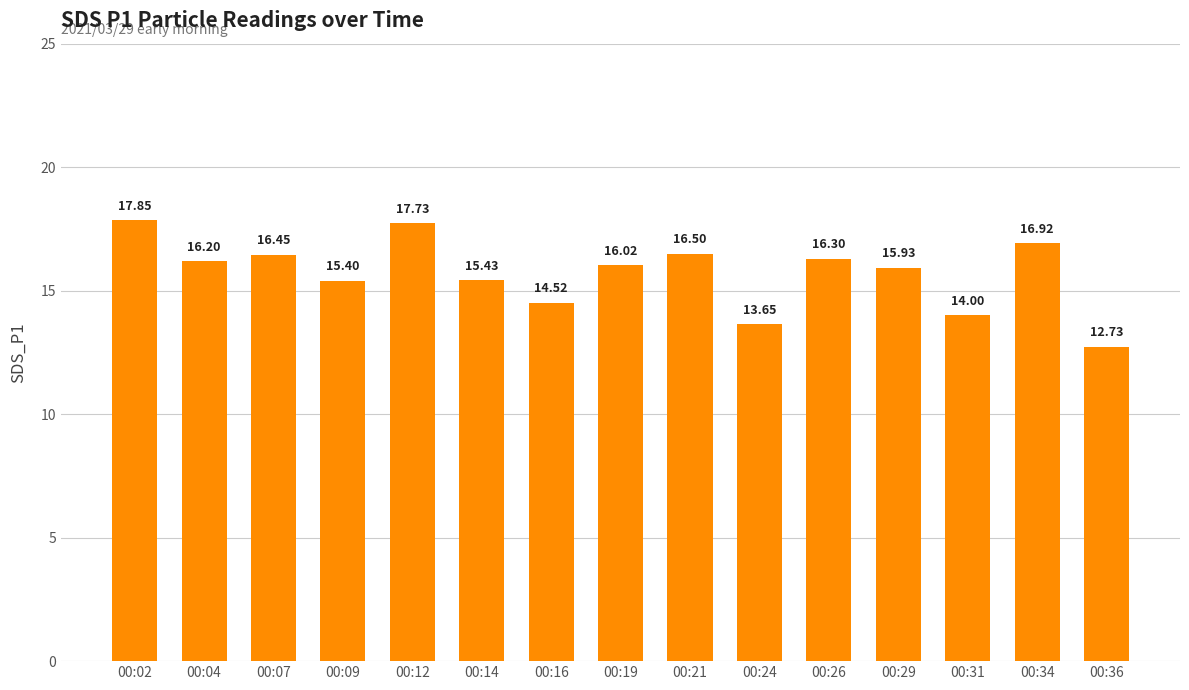

Between 00:26 and 00:16, which is larger?

00:26